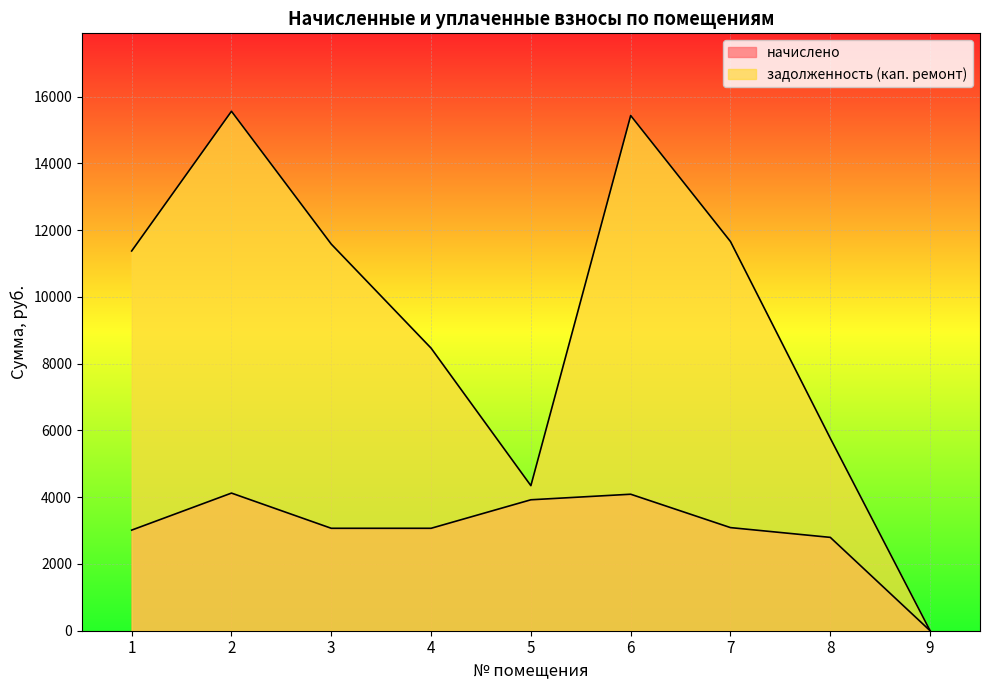

What is the value of the начислено point at the 5th from the left?

3922.8